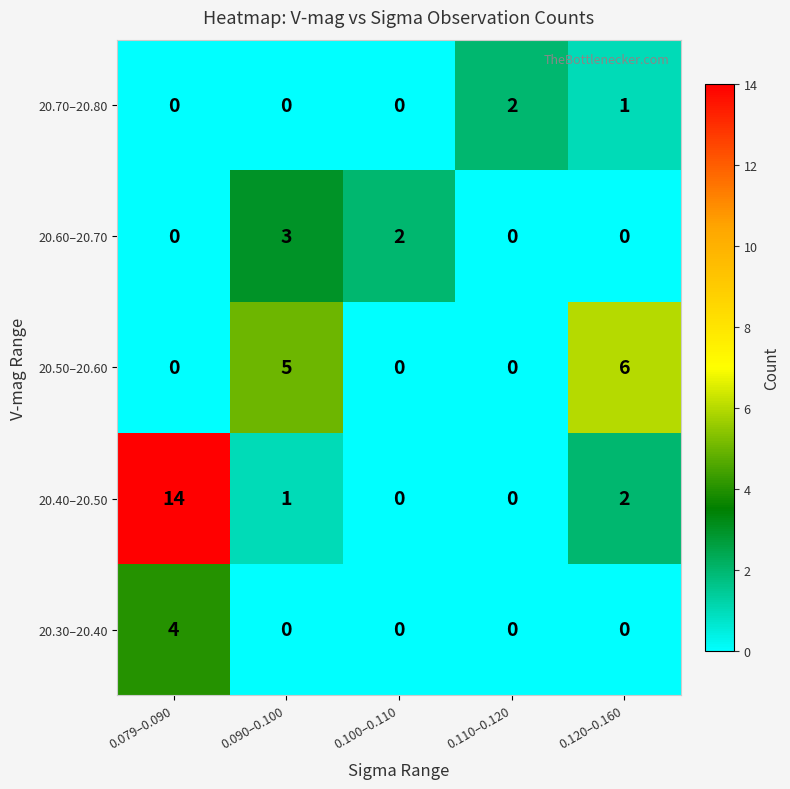

Is it true that 20.30–20.40 equals 0 at 0.110–0.120?

True